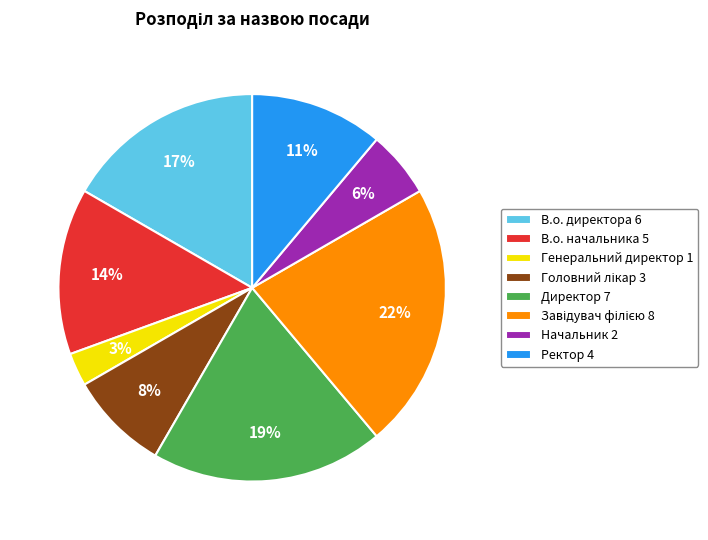

Which has a higher value, В.о. директора 6 or Директор 7?

Директор 7